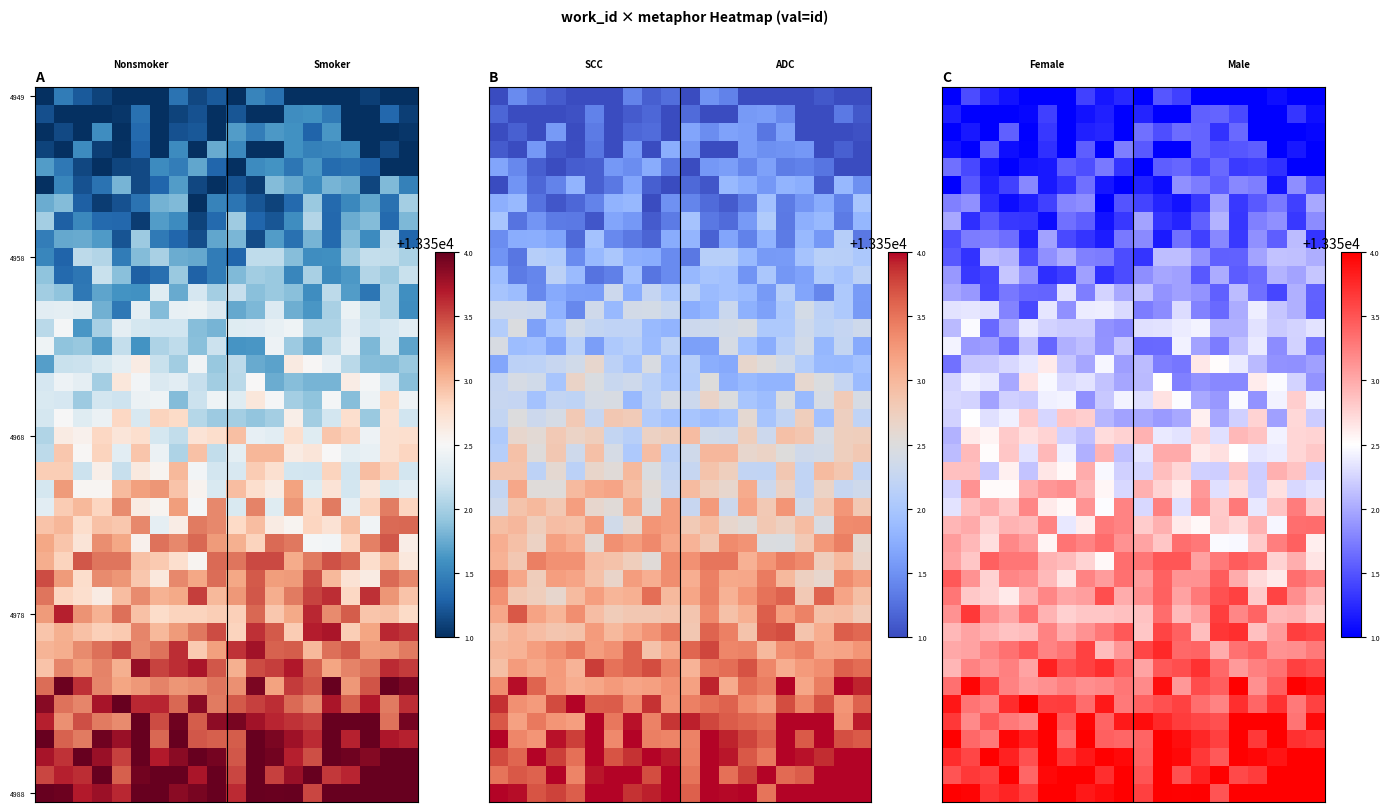

How many series are shown in this chart?

40